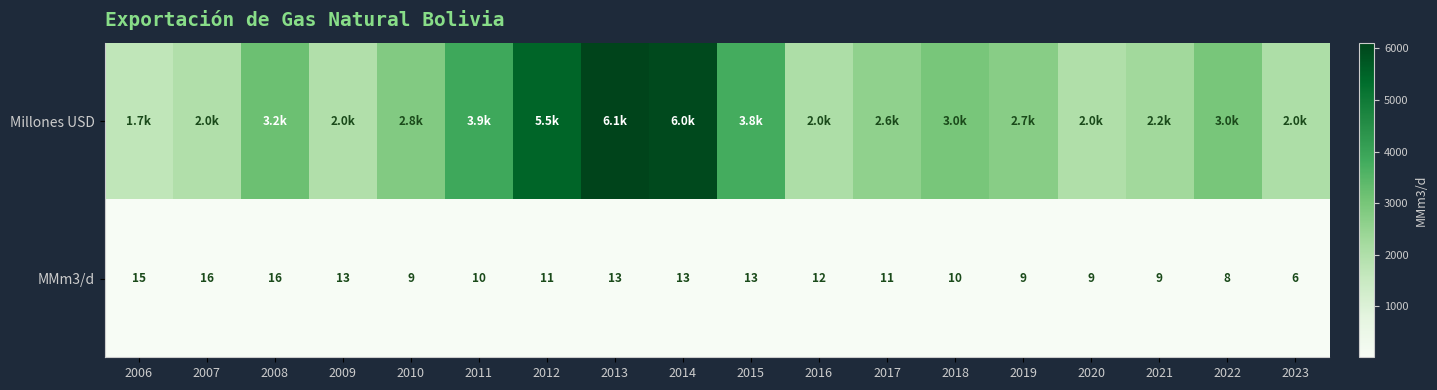

The MMm3/d series shows 6 at 2011. True or false?

False